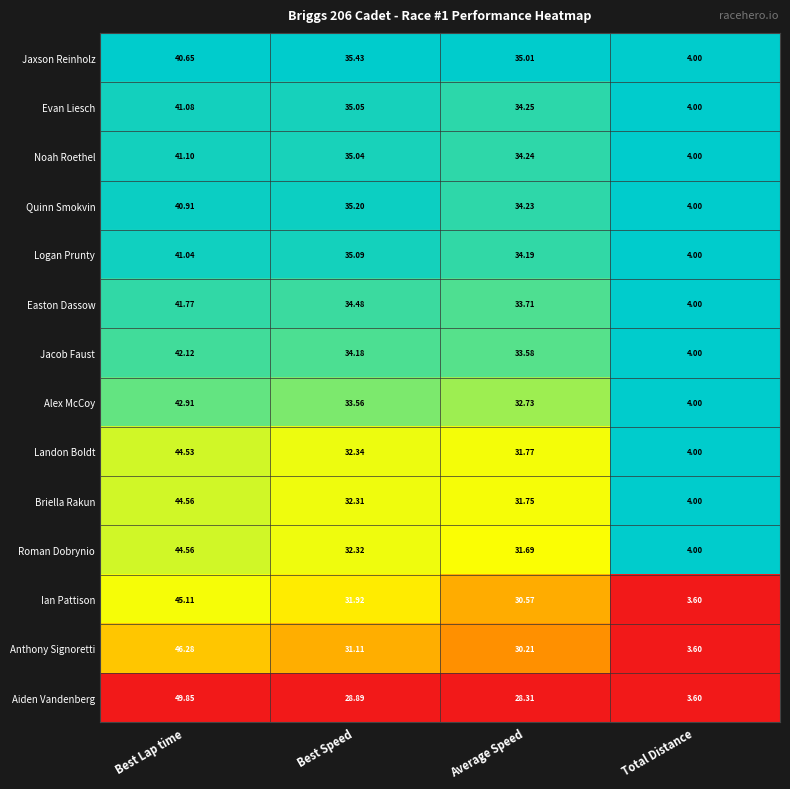

Which series changed the most between Best Speed and Total Distance?

Jaxson Reinholz